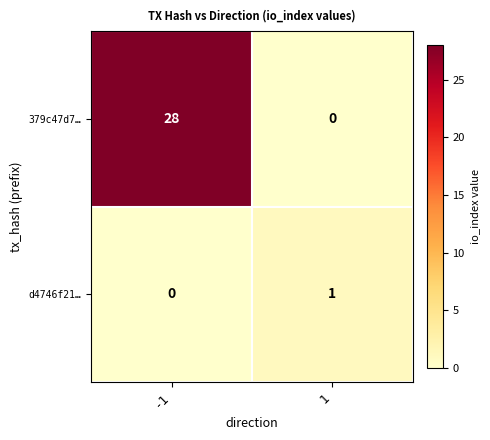

Is the value of d4746f21… at -1 greater than the value of 379c47d7… at -1?

No